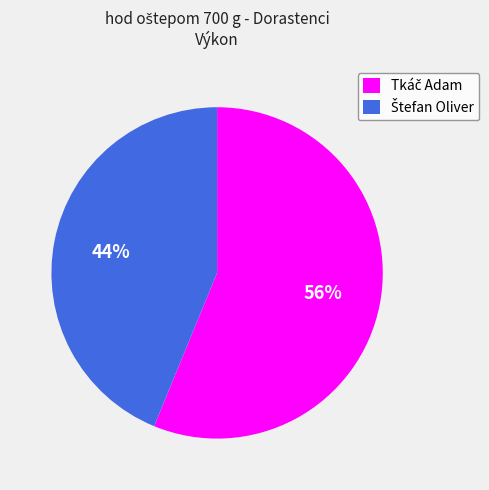

To the nearest percent, what is the average slice percentage?

50%